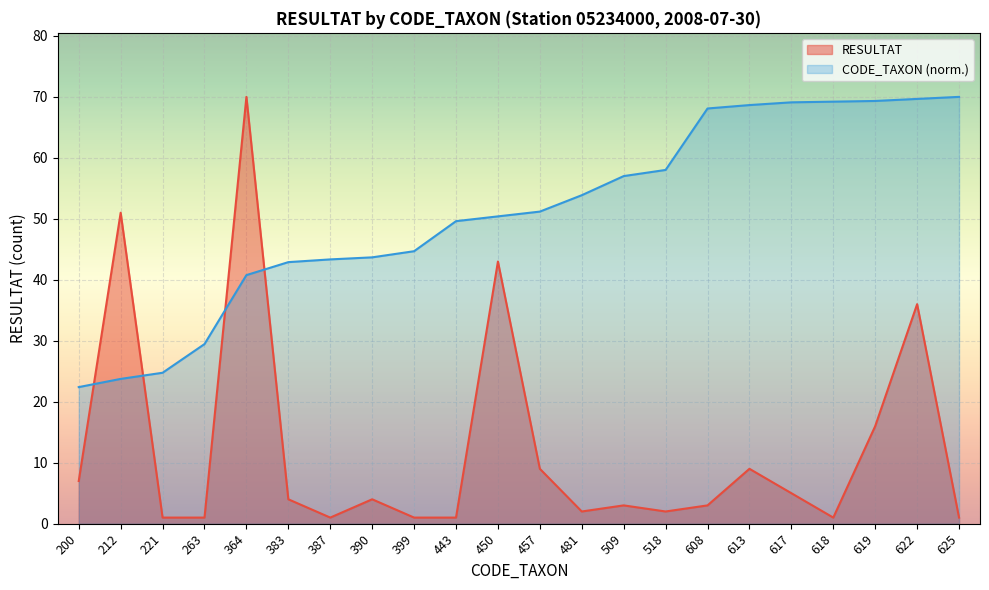

How many times do CODE_TAXON (scaled) and Total RESULTAT per CODE_TAXON cross each other?

4